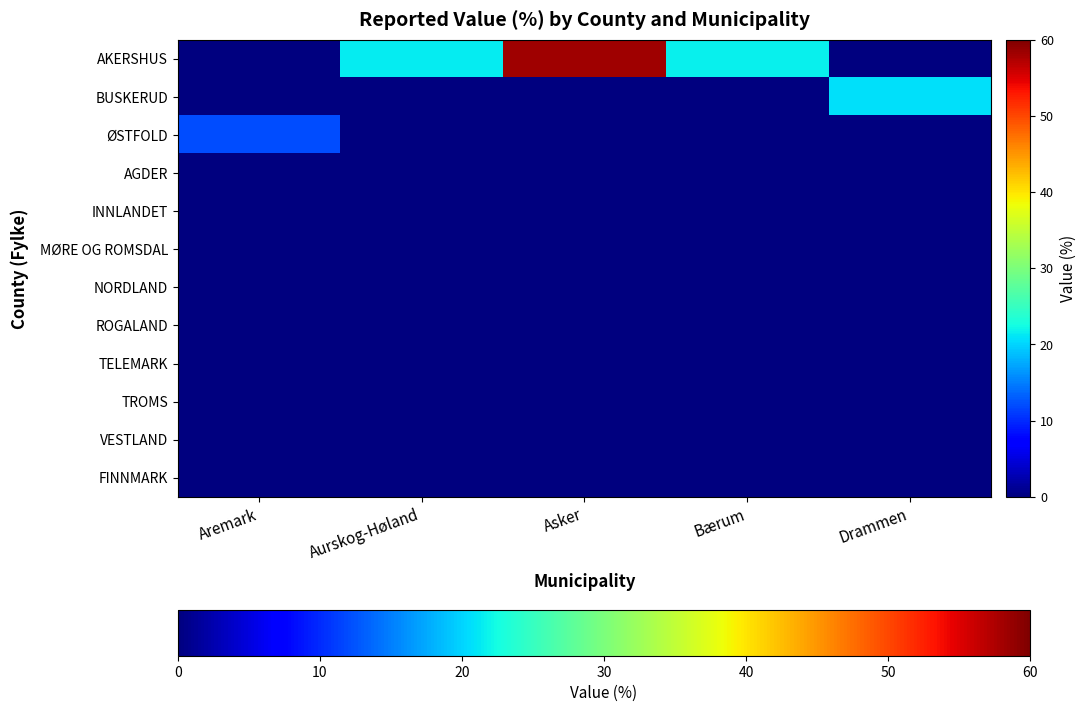

How many categories are shown in the chart?

5